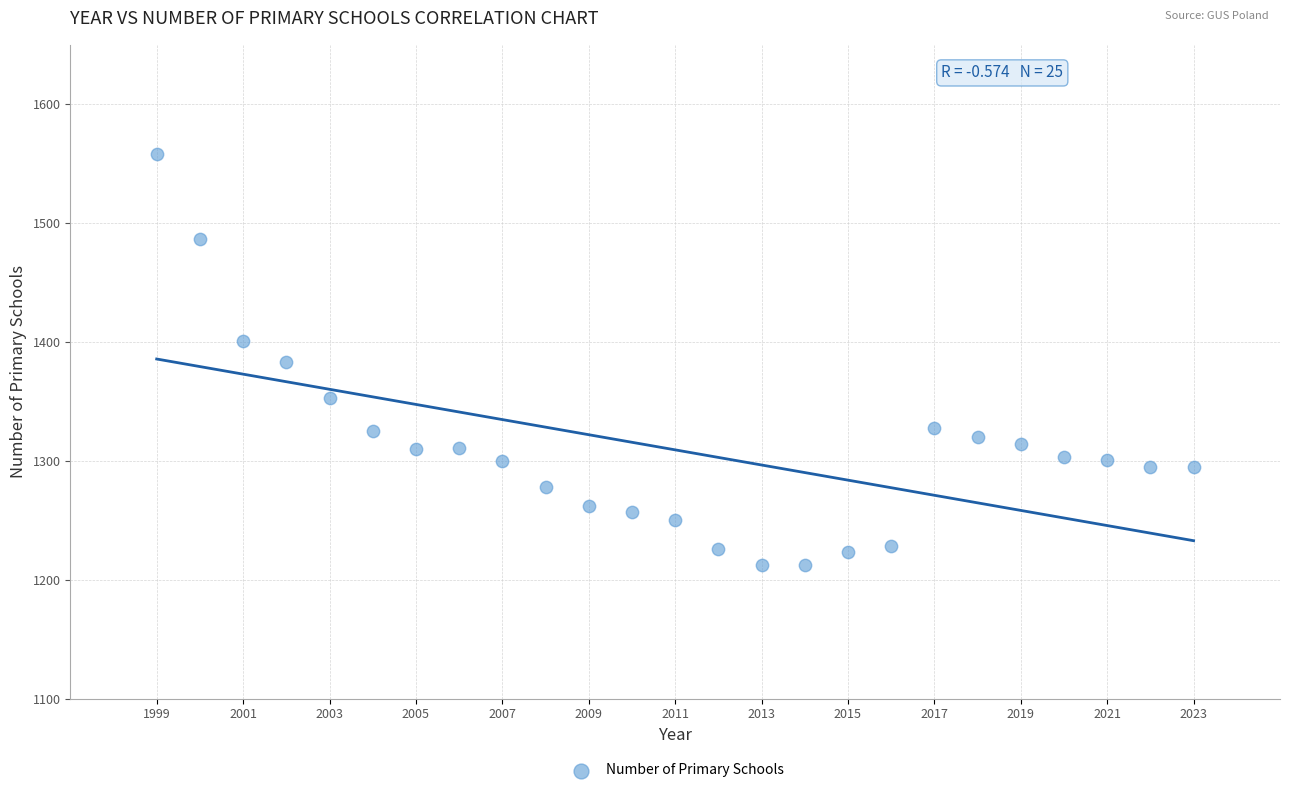

What is the range of Y values (max minus min)?

346